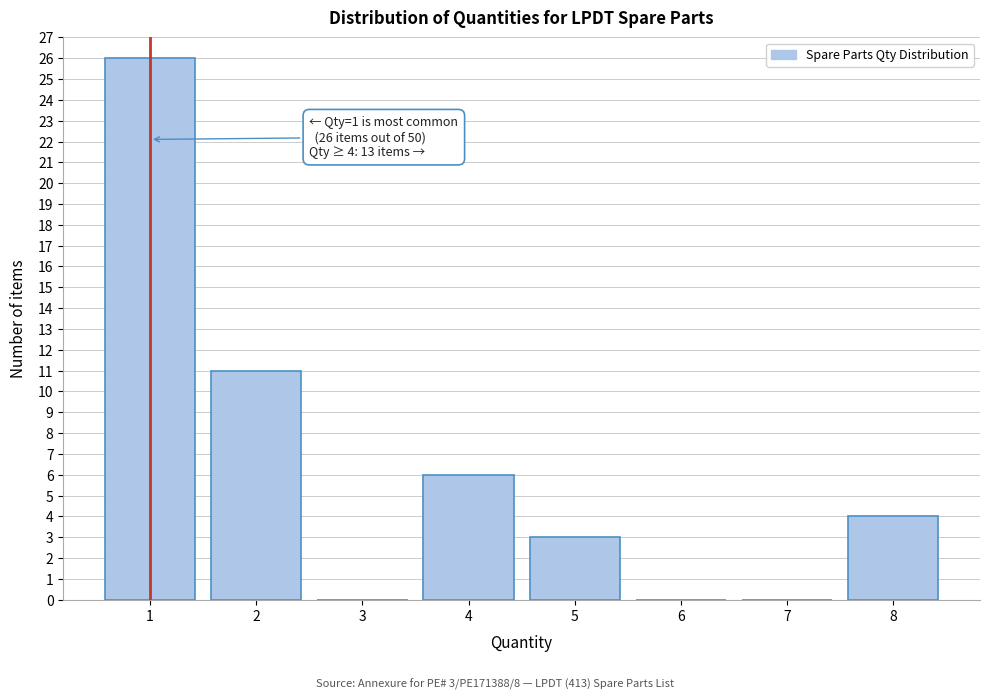

Over which range of the x-axis is the bar tallest?

0.5 to 1.5